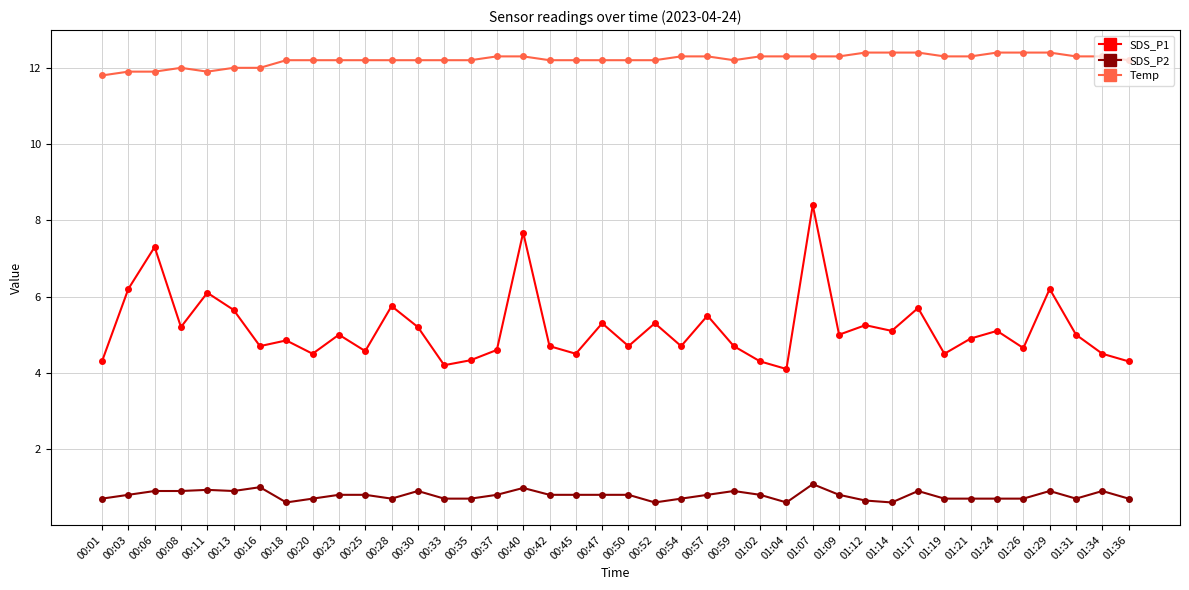

True or false: SDS_P2 has more than 1 interior local peaks.

True